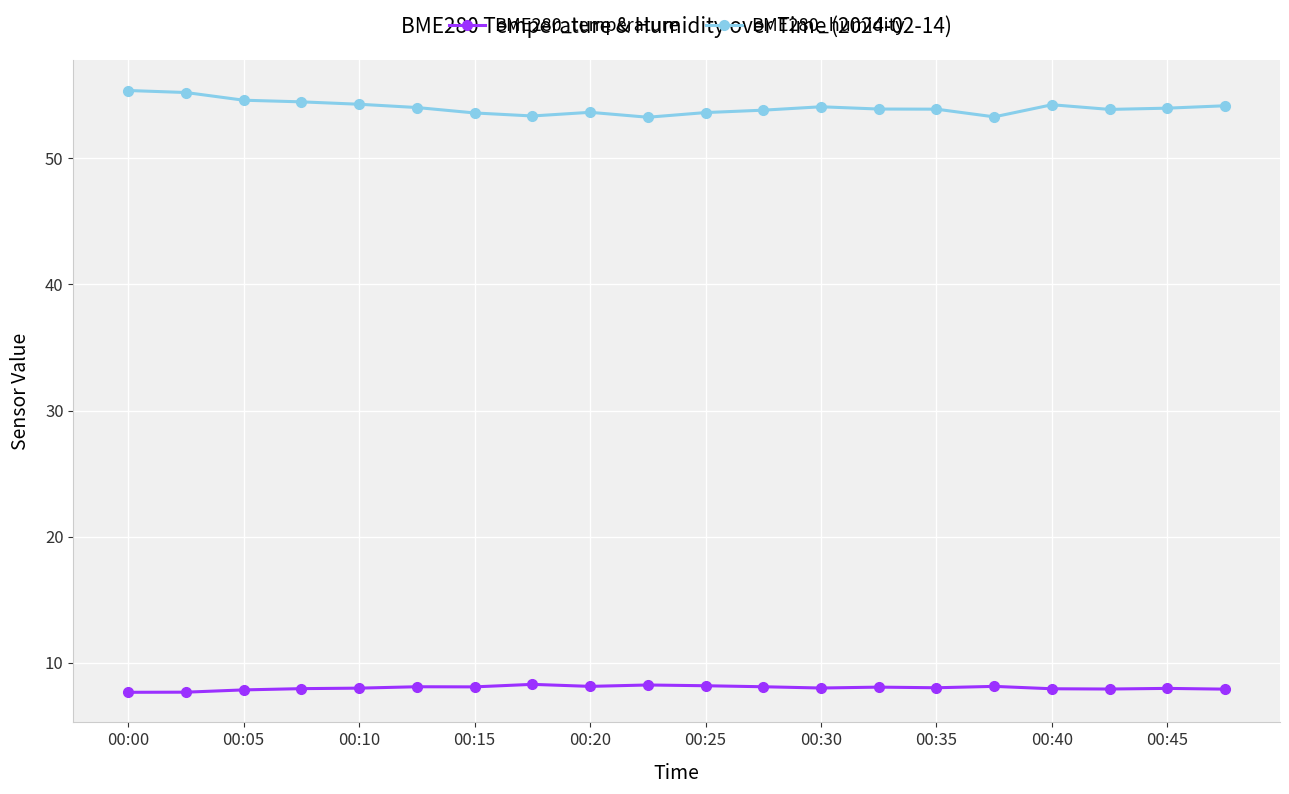

True or false: BME280_humidity and BME280_temperature cross at least once.

False